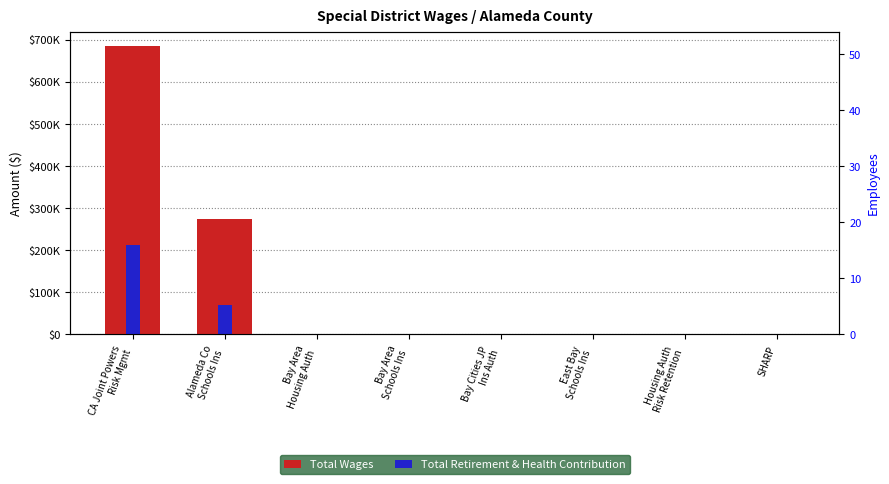

How many data points does each series have?

8